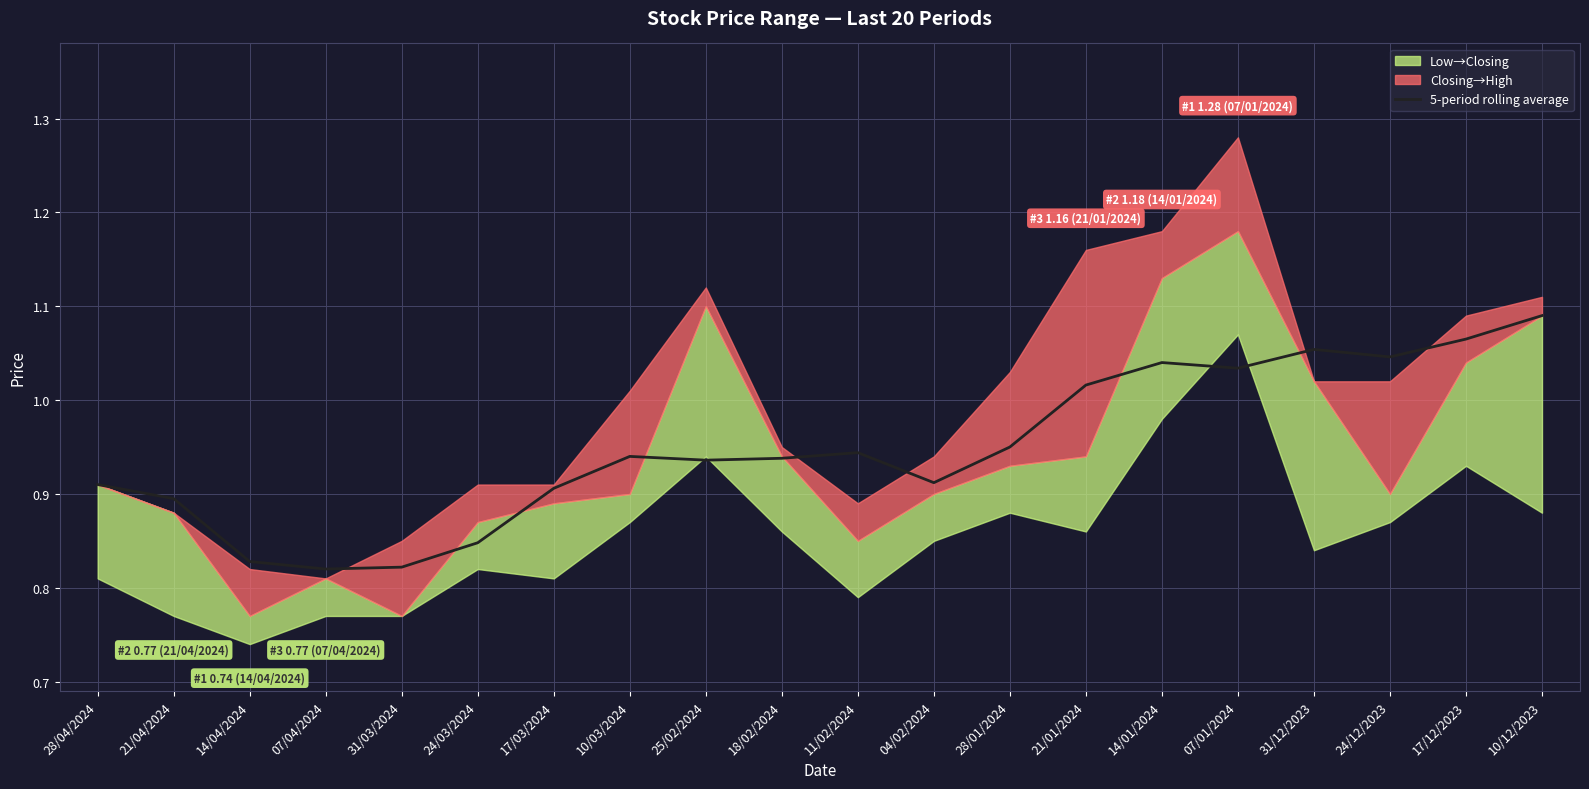

Reading left to right, extract all data points from this chart.

0.9	0.9	0.8	0.8	0.8	0.8	0.9	0.9	0.9	0.9	0.9	0.9	0.9	1.0	1.0	1.0	1.1	1.0	1.1	1.1